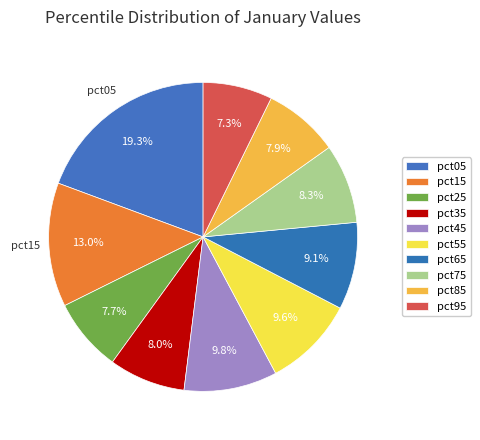

How many slices are in this pie chart?

10